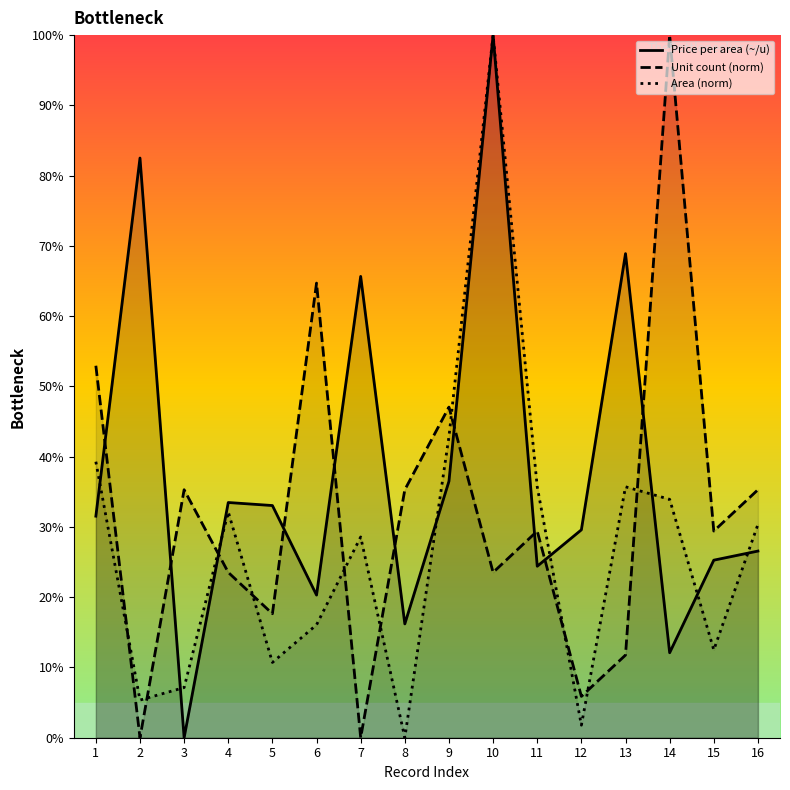

Reading left to right, transcribe all the data shown in this chart.

Price per area (~/u): 1=31.5	2=82.5	3=0.0	4=33.5	5=33.0	6=20.3	7=65.7	8=16.2	9=36.5	10=100.0	11=24.4	12=29.6	13=68.9	14=12.1	15=25.3	16=26.6
Unit count (norm): 1=52.9	2=0.0	3=35.3	4=23.5	5=17.6	6=64.7	7=0.0	8=35.3	9=47.1	10=23.5	11=29.4	12=5.9	13=11.8	14=100.0	15=29.4	16=35.3
Area (norm): 1=39.3	2=5.4	3=7.1	4=32.1	5=10.7	6=16.1	7=28.6	8=0.0	9=42.9	10=100.0	11=35.7	12=1.8	13=35.7	14=33.9	15=12.5	16=30.4